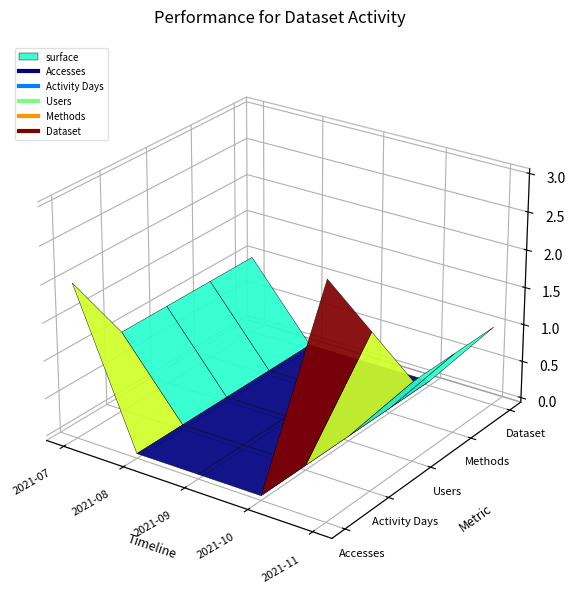

What are all the series names shown in the legend?

Accesses, Activity Days, Users, Methods, Dataset